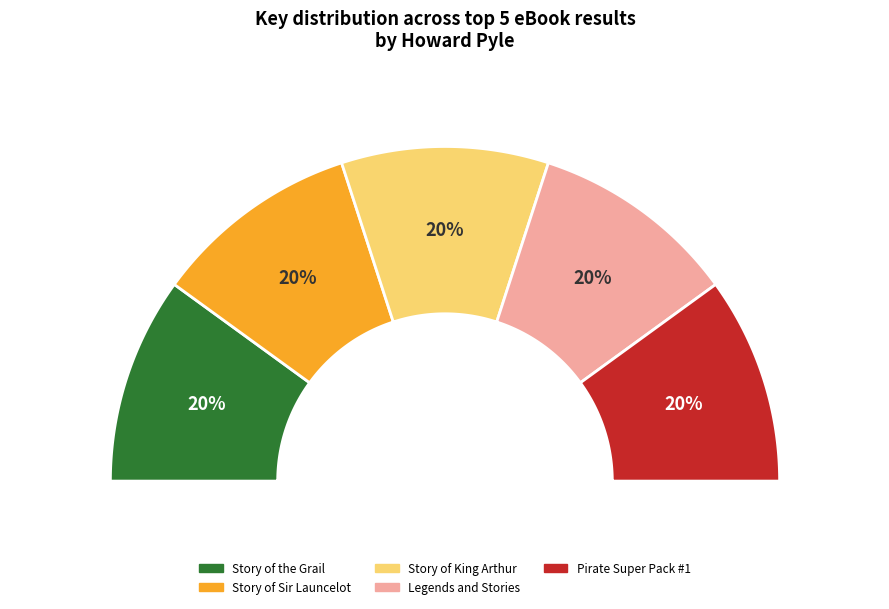

Is there a majority slice in this chart?

No